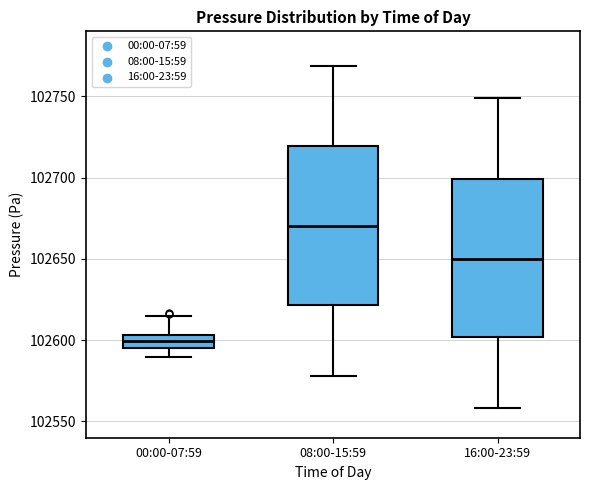

Which box's median line is the highest?

08:00-15:59